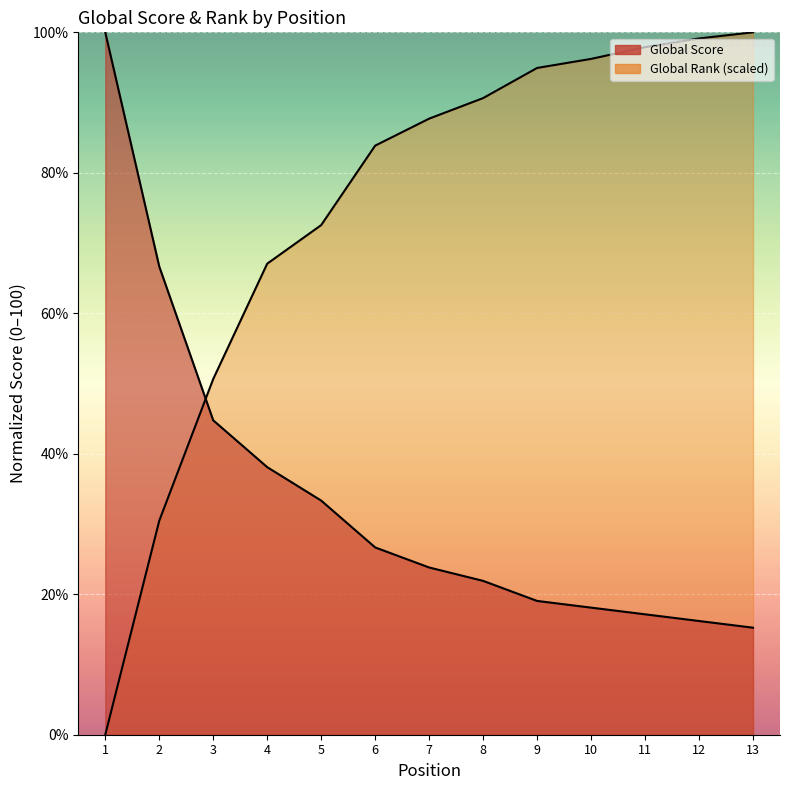

How many positive values does the Global Rank (scaled) series have?

12